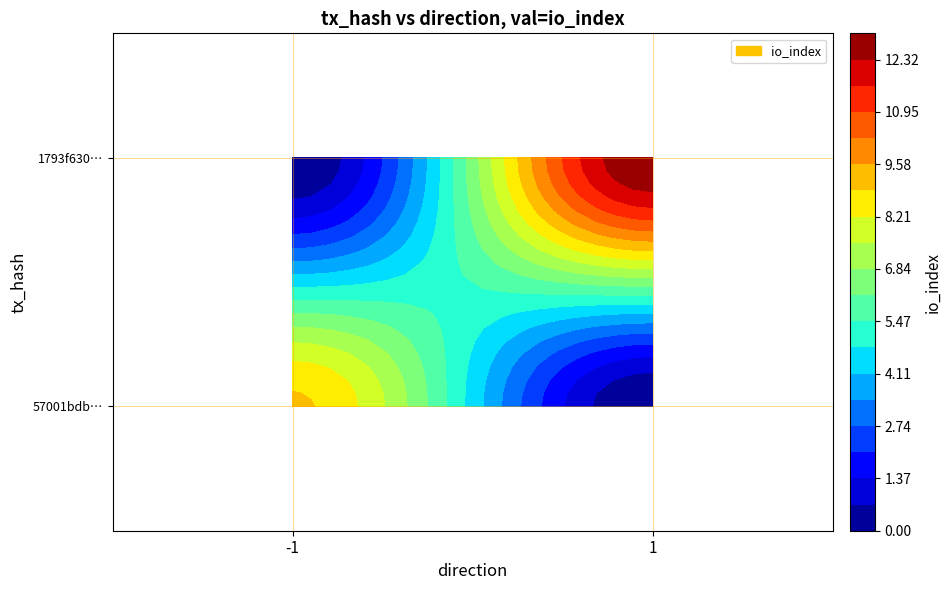

Reading right to left, what are all the values shown in this chart?

57001bdbde71adfb9753a2749bec1dfbff4913e: io_index=9	direction=-1
1793f630ed213d34c503dbb0c715529daaab010: io_index=13	direction=1